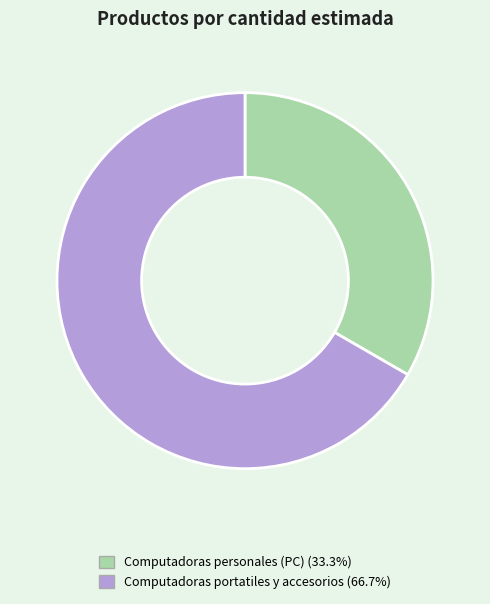

Rank the categories by value from highest to lowest.

Computadoras portatiles y accesorios, Computadoras personales (PC)